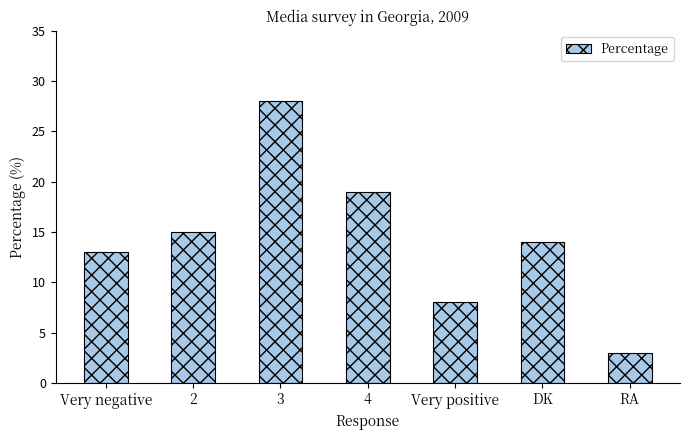

What is the change in value from 3 to 4?

-9